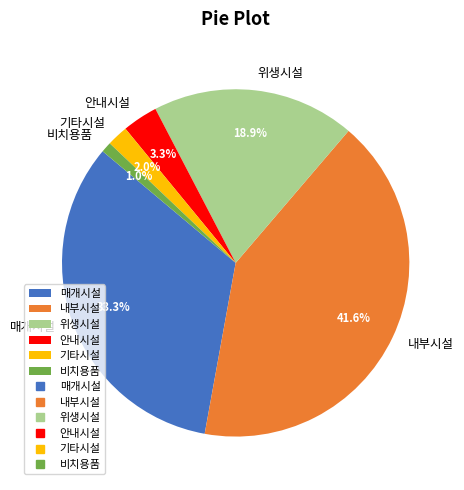

To the nearest percent, what is the difference between the 비치용품 and 위생시설 slice percentages?

18%